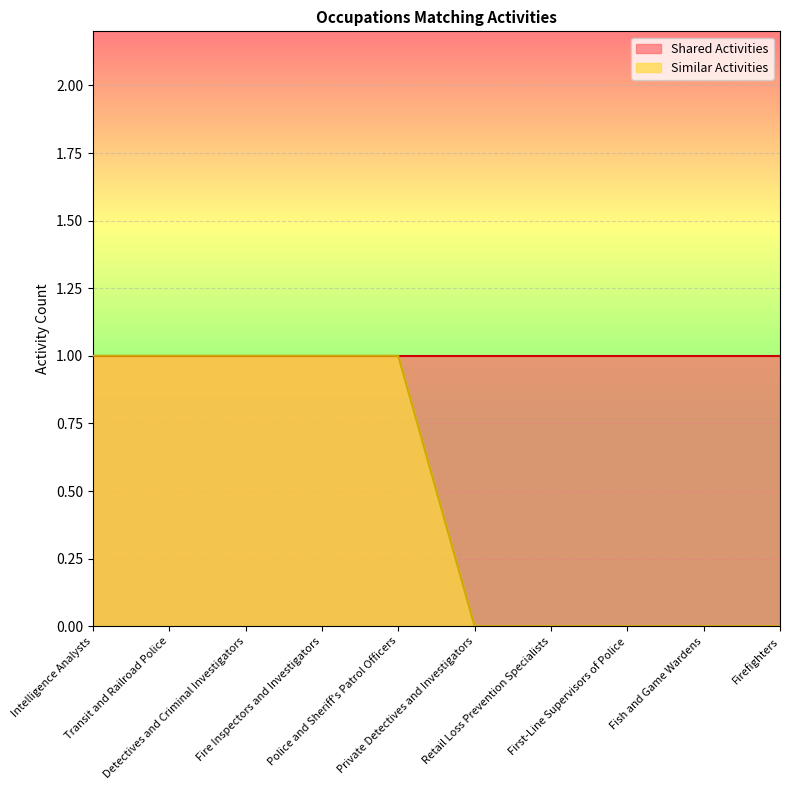

What is the label of the 4th point from the right?

Retail Loss Prevention Specialists